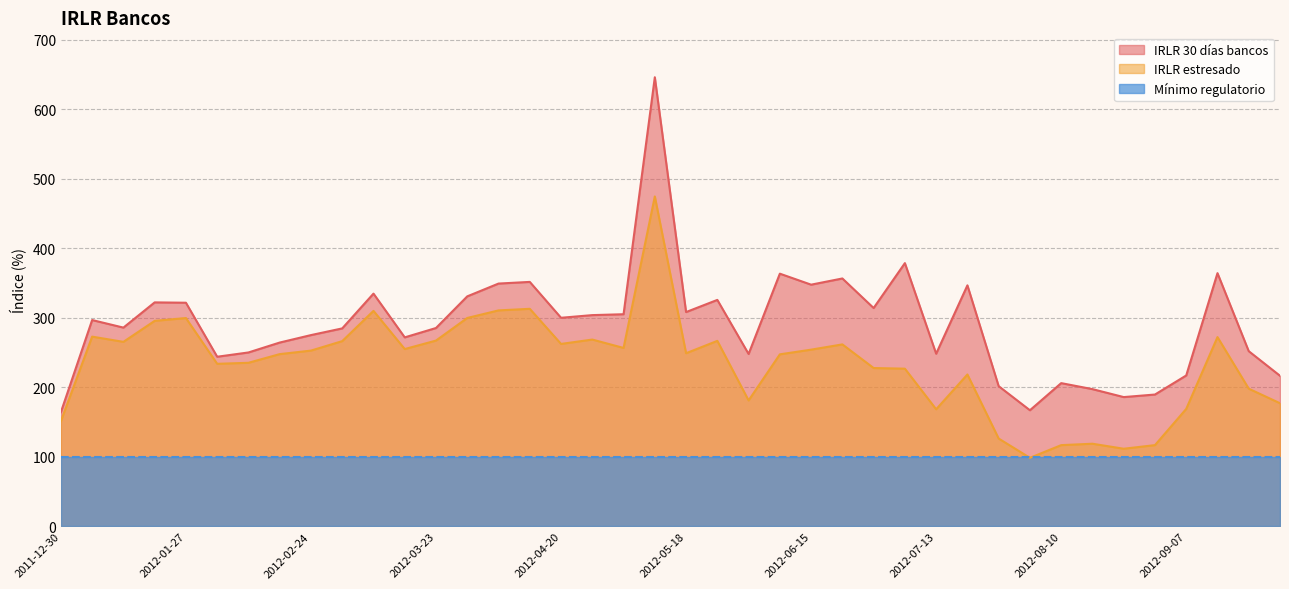

Rank the series by their average value, from highest to lowest.

IRLR 30 días bancos, IRLR estresado, Mínimo regulatorio